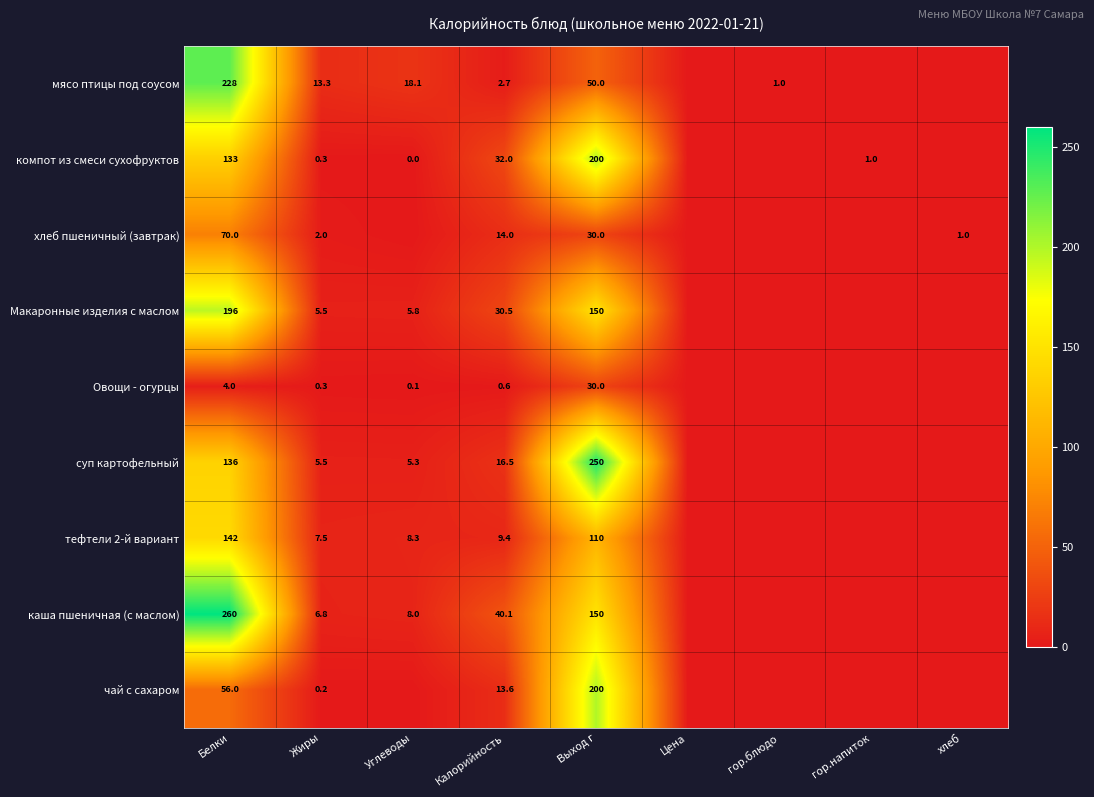

Is it true that каша пшеничная (с маслом) equals 40.1 at Калорийность?

True